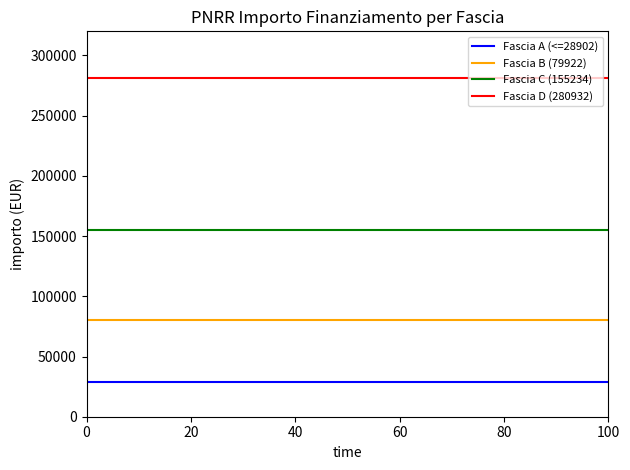

Reading right to left, what are all the values shown in this chart?

Fascia A (<=28902): 28902	28902	28902	28902	28902	28902	28902	28902	28902	28902	28902
Fascia B (79922): 79922	79922	79922	79922	79922	79922	79922	79922	79922	79922	79922
Fascia C (155234): 155234	155234	155234	155234	155234	155234	155234	155234	155234	155234	155234
Fascia D (280932): 280932	280932	280932	280932	280932	280932	280932	280932	280932	280932	280932